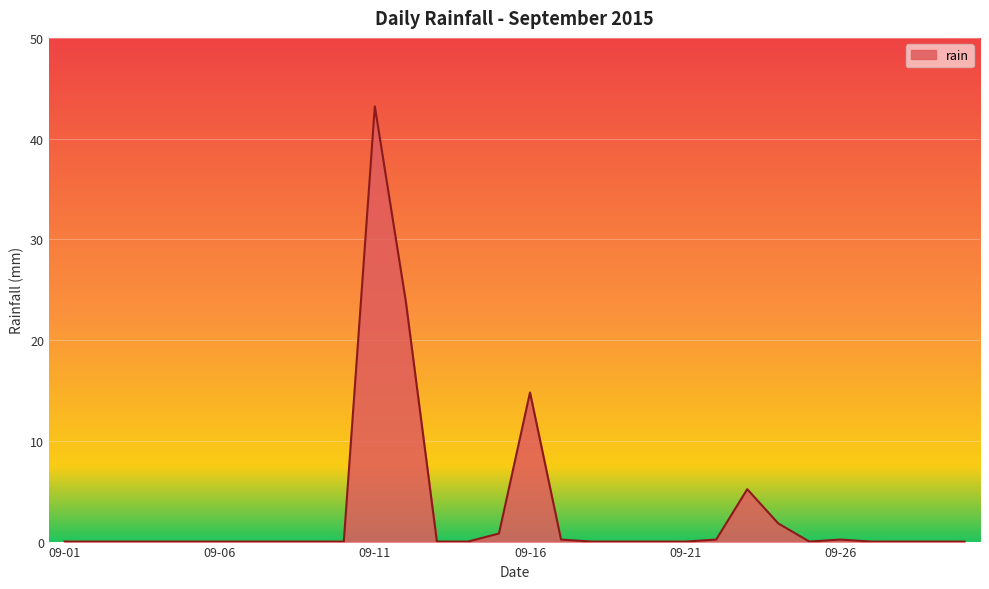

Reading right to left, list all the values displayed in this chart.

0.0	0.0	0.0	0.0	0.2	0.0	1.8	5.2	0.2	0.0	0.0	0.0	0.0	0.2	14.8	0.8	0.0	0.0	23.8	43.2	0.0	0.0	0.0	0.0	0.0	0.0	0.0	0.0	0.0	0.0